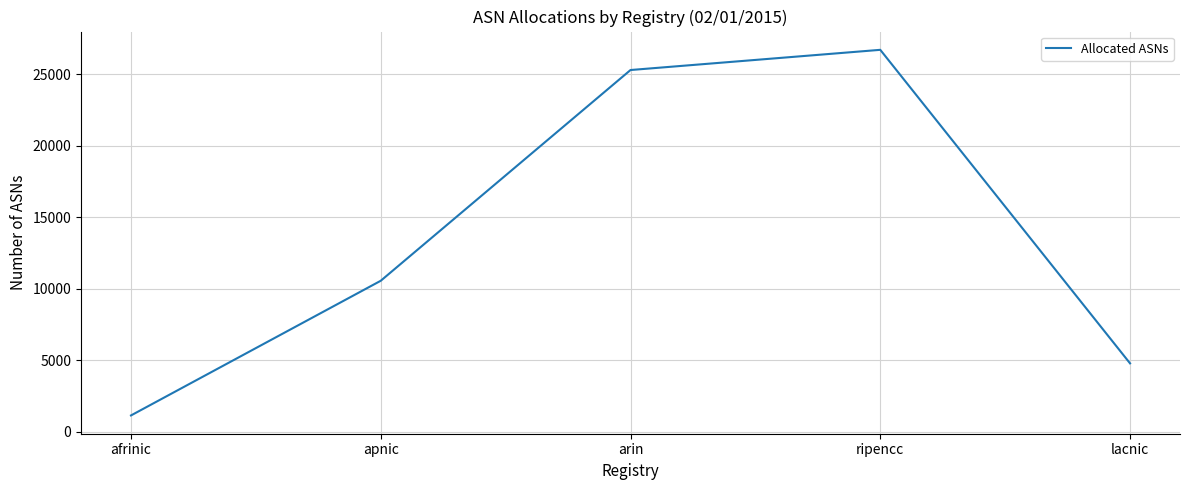

True or false: the data shows 41533 at arin.

False